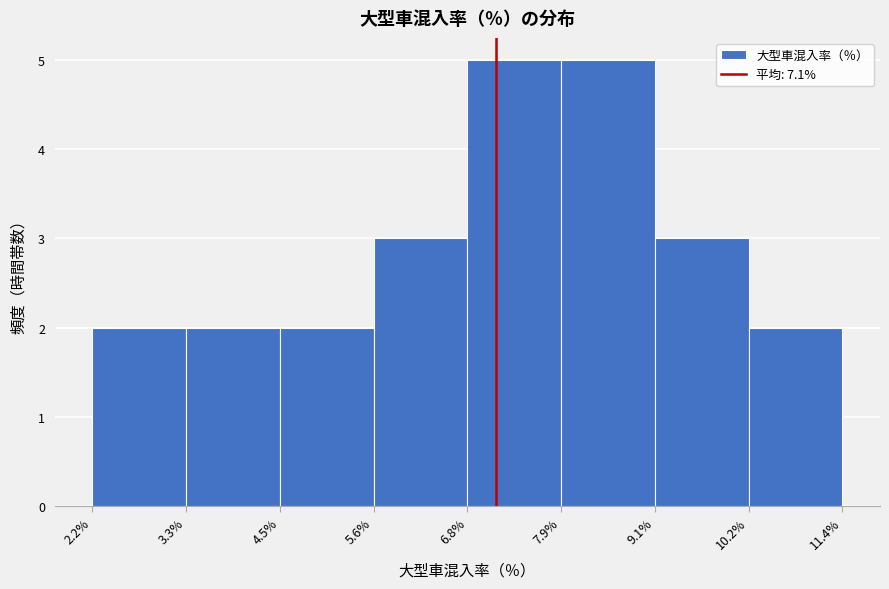

Reading left to right, list every bar in this chart as the range it spans on the x-axis followed by its height. The values are not printed on the chart, so give them approximately, as read against the axis.

2.2% to 3.3%: 2
3.3% to 4.5%: 2
4.5% to 5.6%: 2
5.6% to 6.8%: 3
6.8% to 7.9%: 5
7.9% to 9.1%: 5
9.1% to 10.2%: 3
10.2% to 11.4%: 2